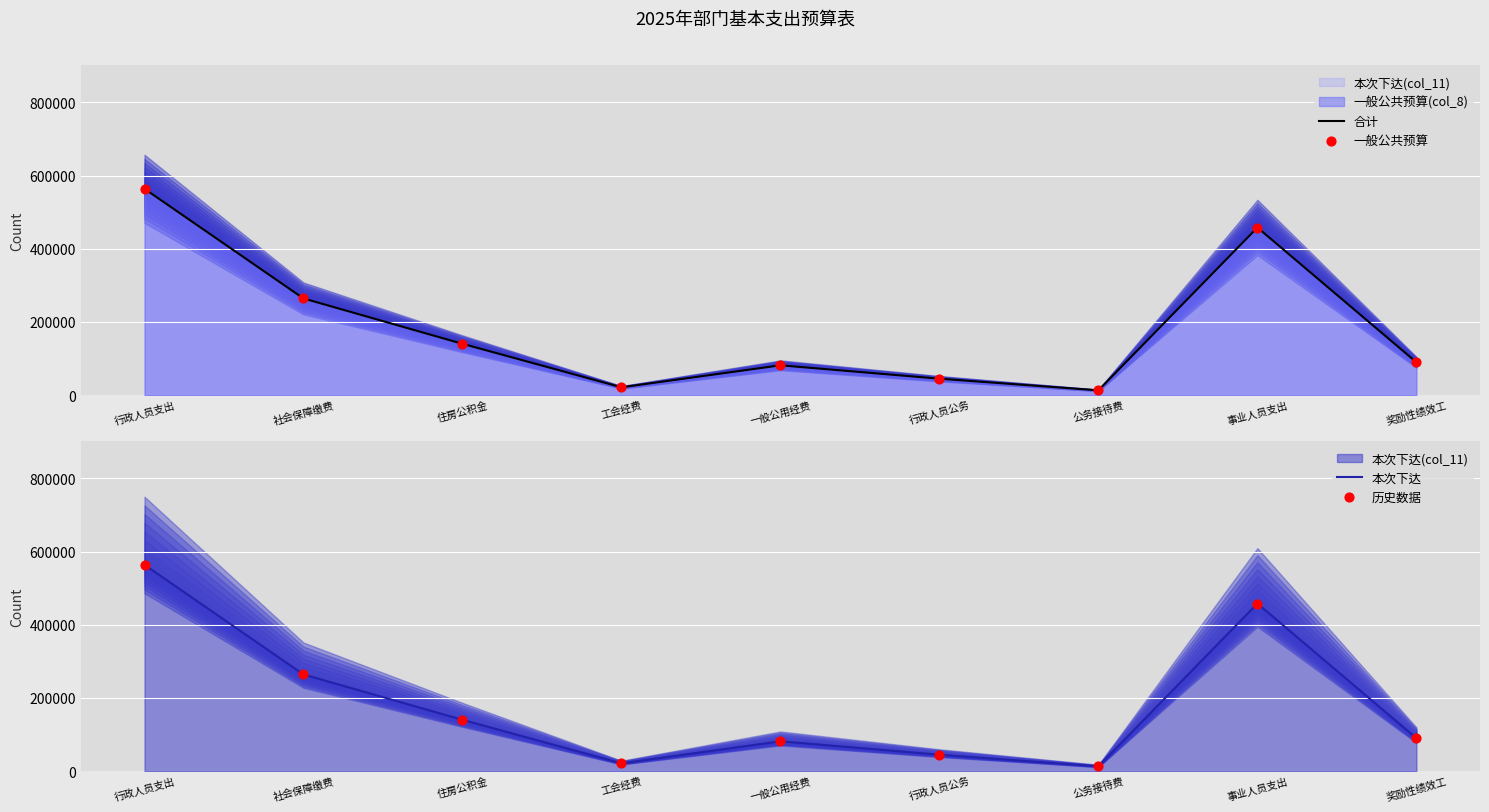

Is the value of 历史数据 at 一般公用经费 greater than the value of 合计 at 公务接待费?

Yes